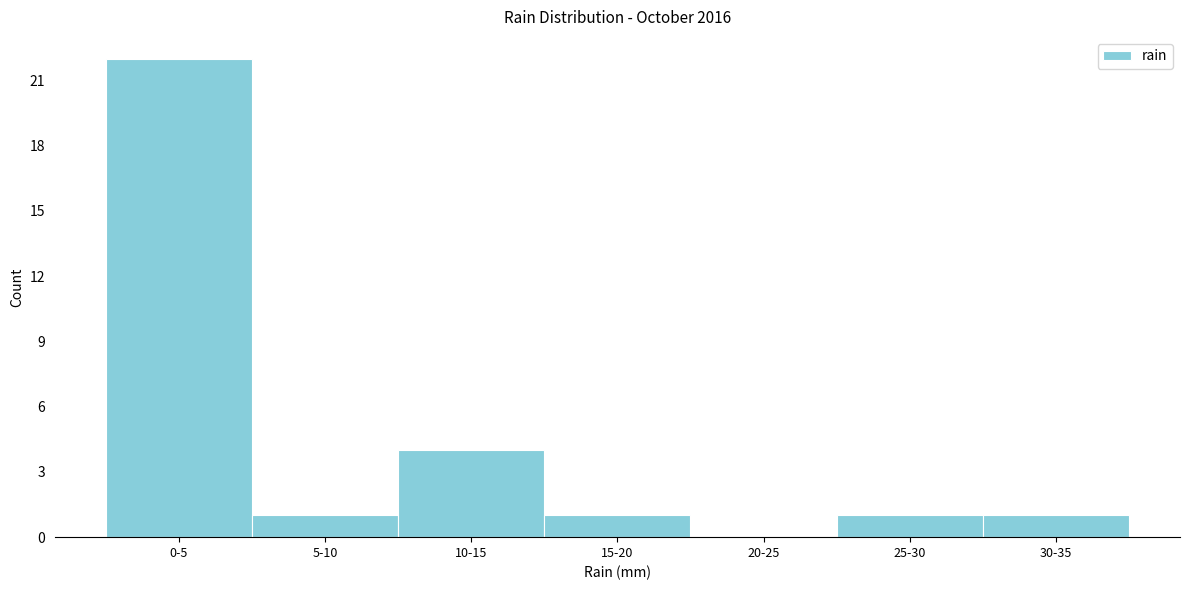

Reading right to left, list all the values displayed in this chart.

30-35=1	25-30=1	20-25=0	15-20=1	10-15=4	5-10=1	0-5=22